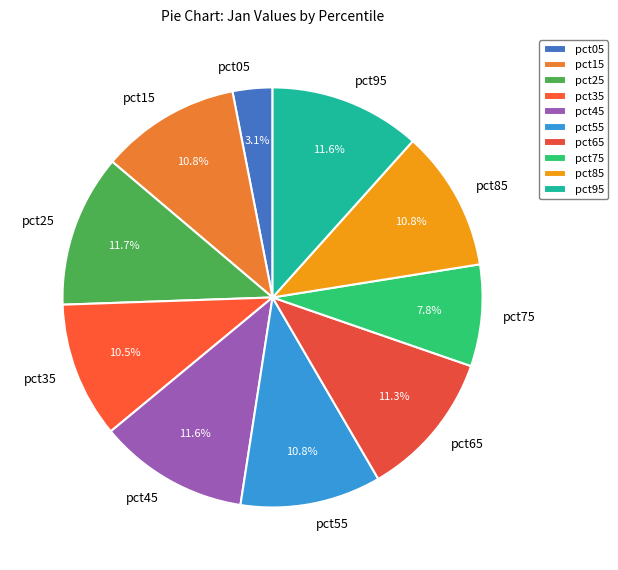

How many segments does this pie chart have?

10